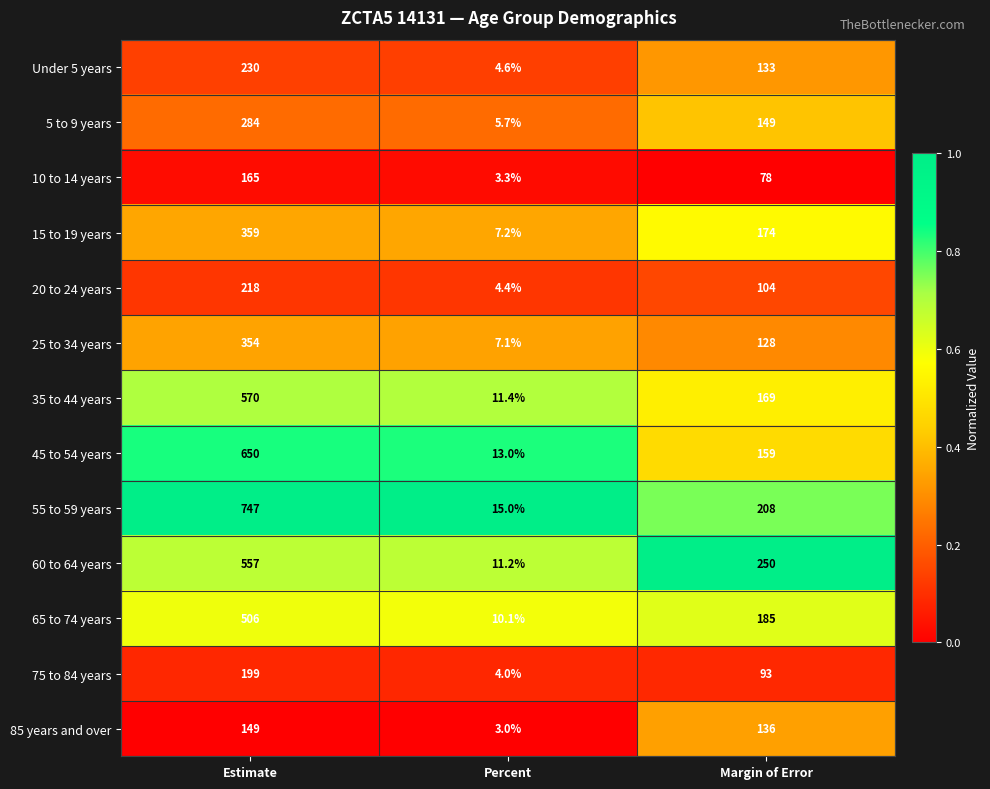

Rank the series by their maximum value, from highest to lowest.

55 to 59 years, 45 to 54 years, 35 to 44 years, 60 to 64 years, 65 to 74 years, 15 to 19 years, 25 to 34 years, 5 to 9 years, Under 5 years, 20 to 24 years, 75 to 84 years, 10 to 14 years, 85 years and over